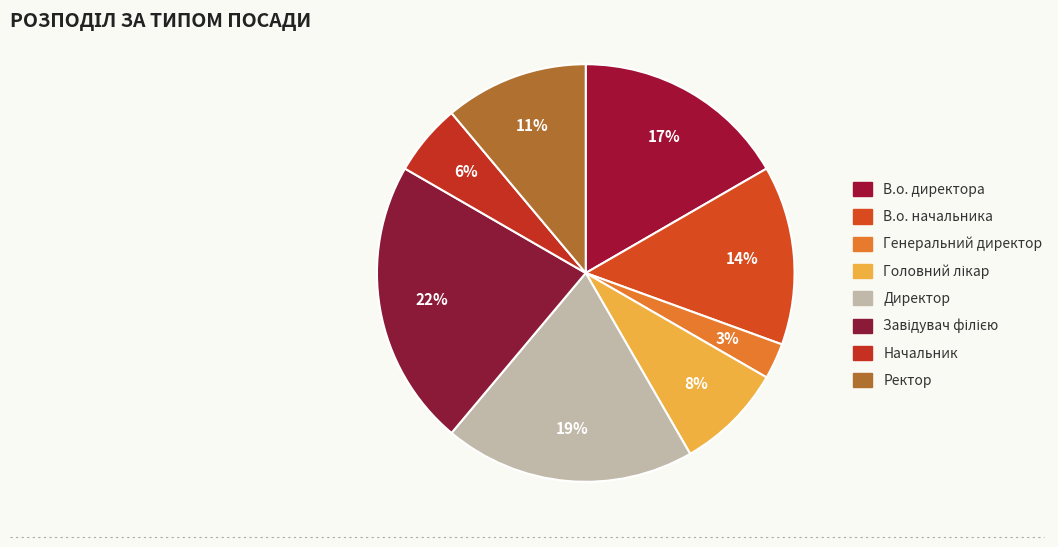

Count the number of slices in the pie.

8